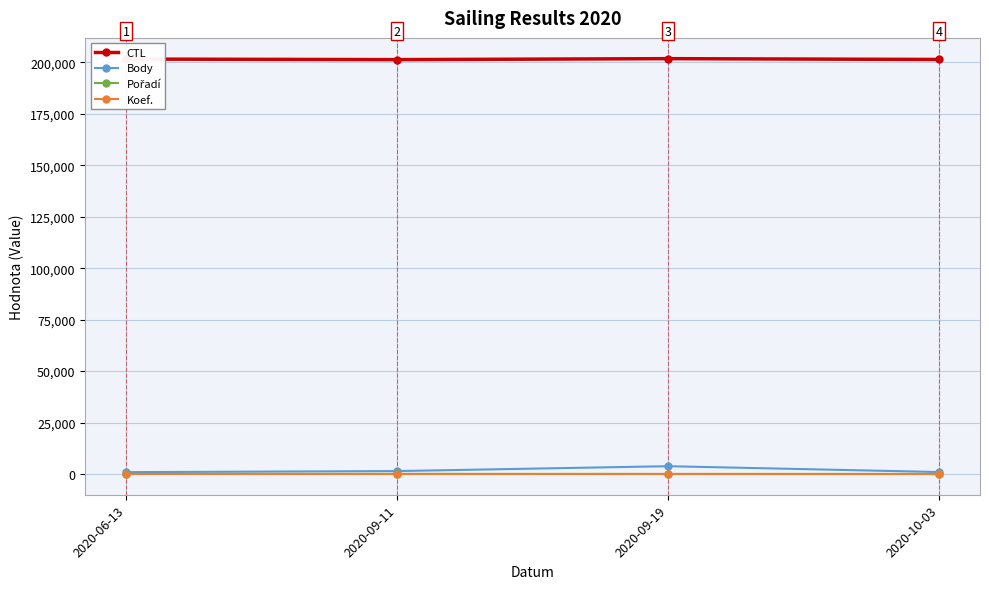

At how many categories does at least one series exceed 199838?

4